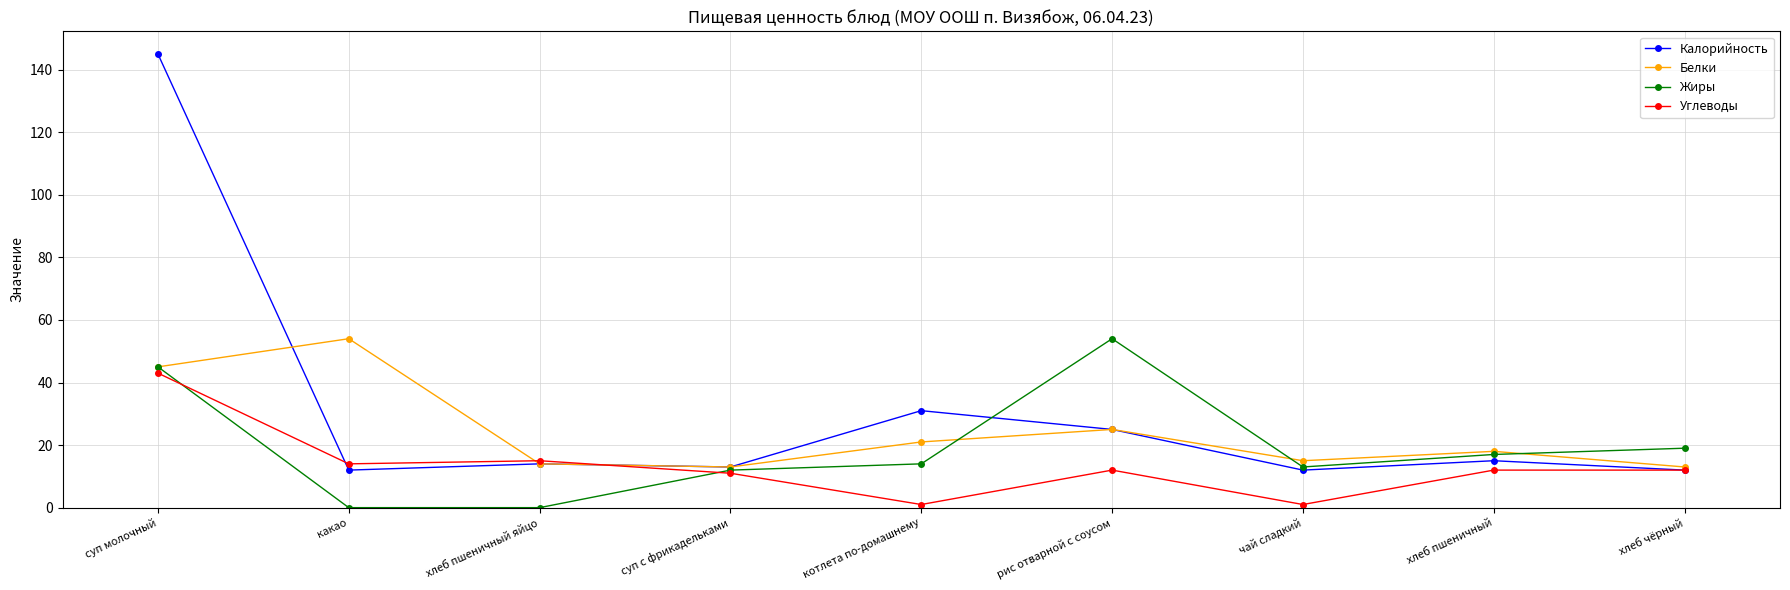

List the series in order of their overall mean, highest first.

Калорийность, Белки, Жиры, Углеводы